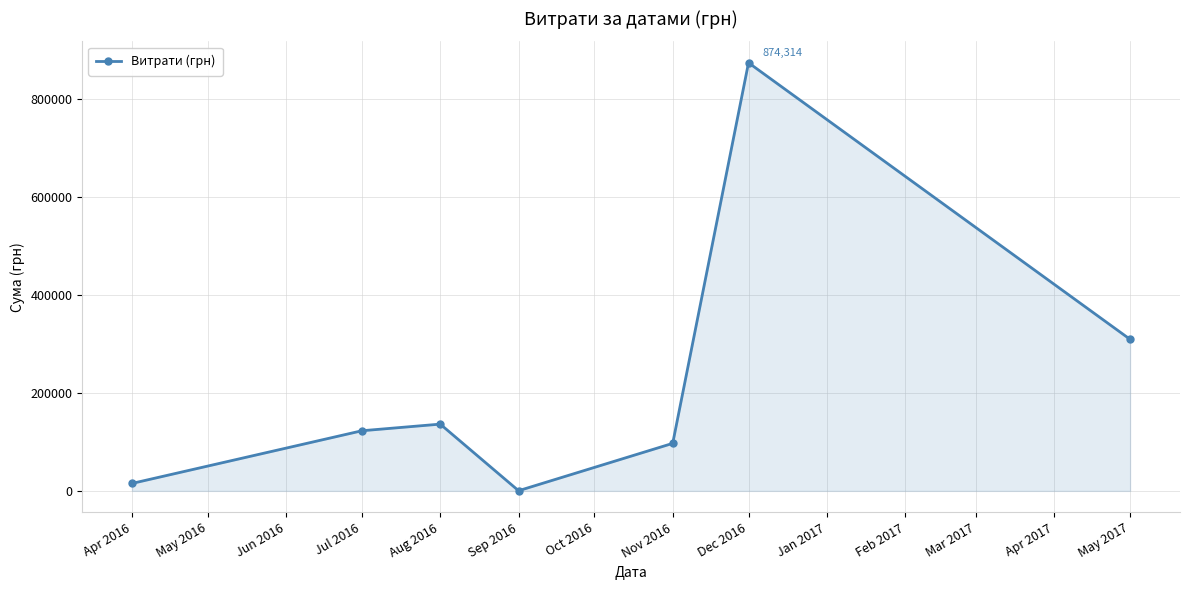

The value at Nov 2016 is 66539.8. True or false?

False